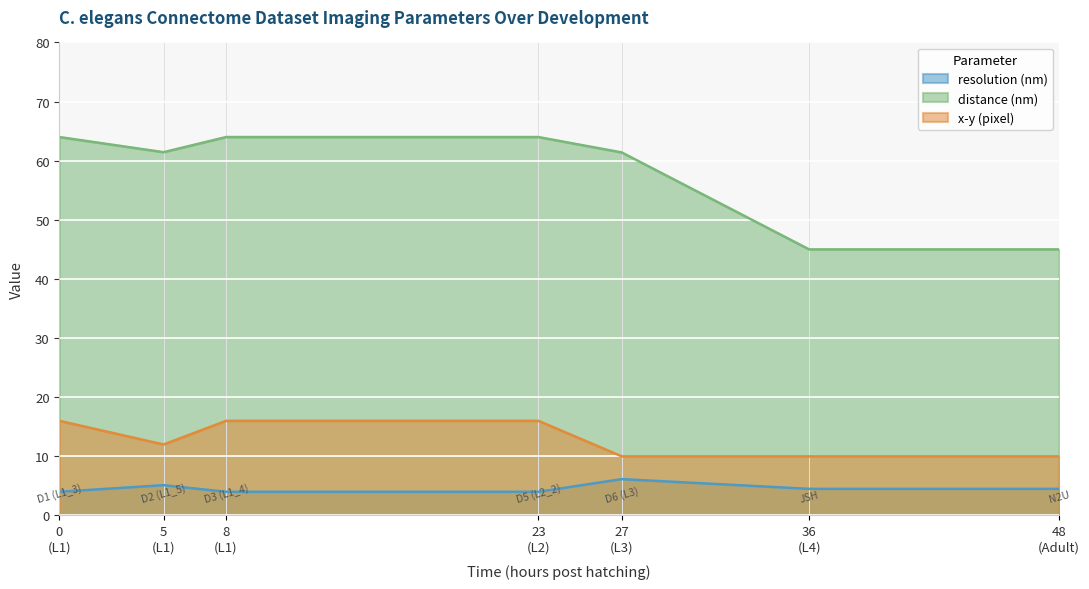

Which series has the largest range (max minus min)?

distance (nm)